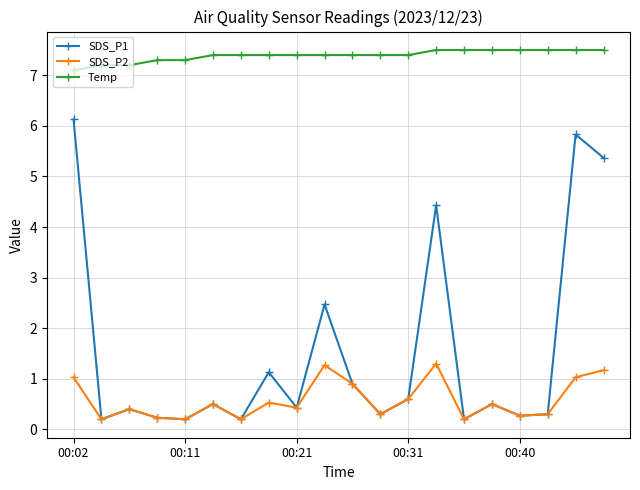

Which series has the widest spread of values?

SDS_P1